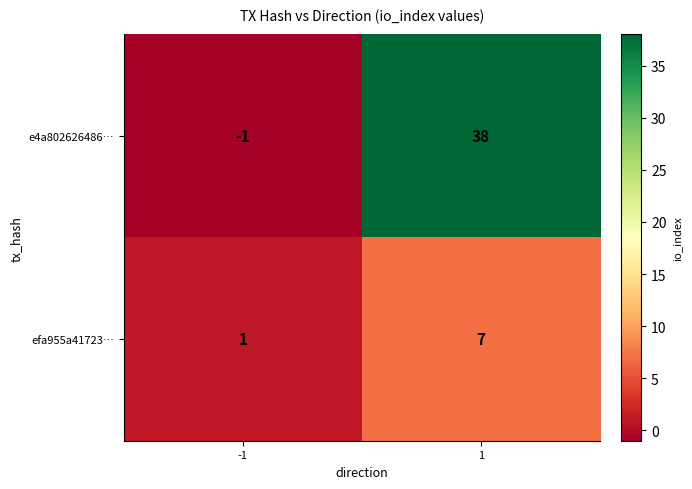

The e4a802626486… series shows -1 at -1. True or false?

True